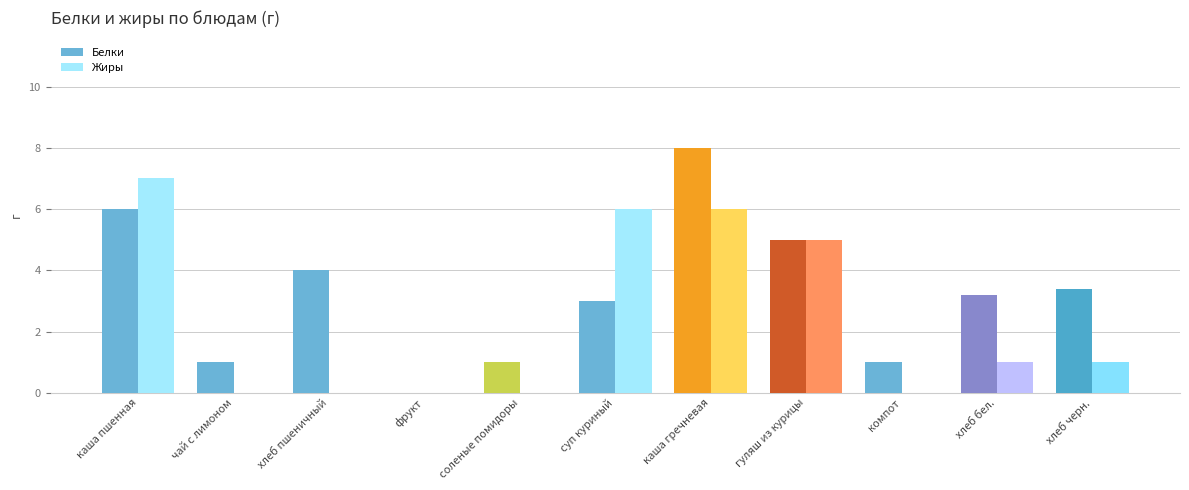

Which category has the highest value in the Жиры series?

каша пшенная